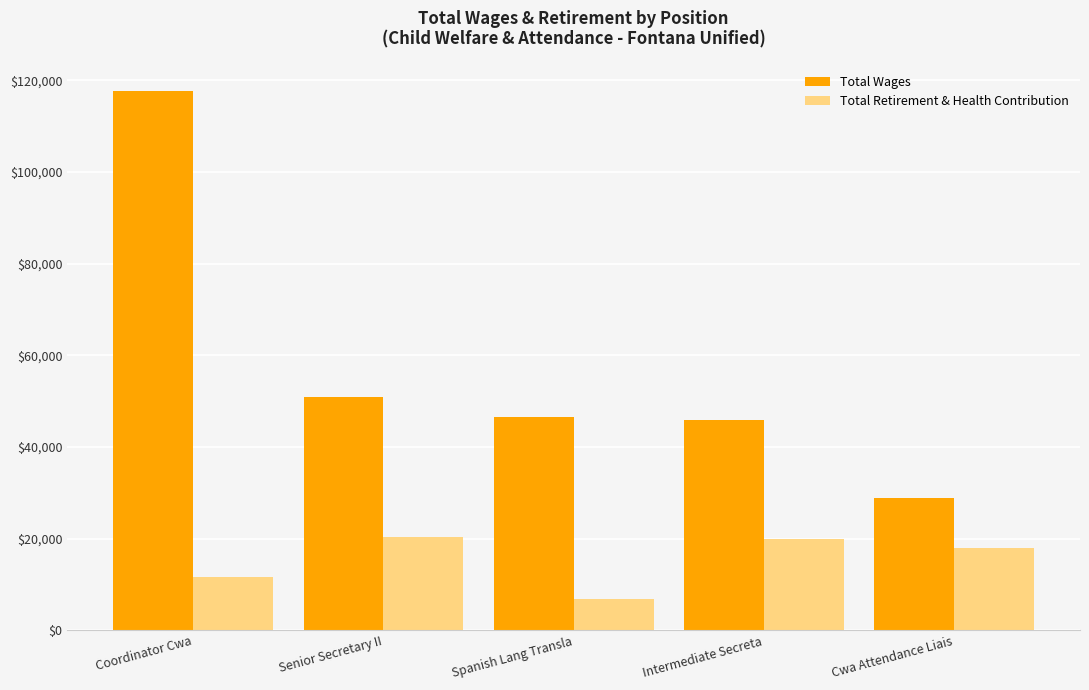

What is the sum of the Total Retirement & Health Contribution values at Intermediate Secreta and Cwa Attendance Liais?

37760.4